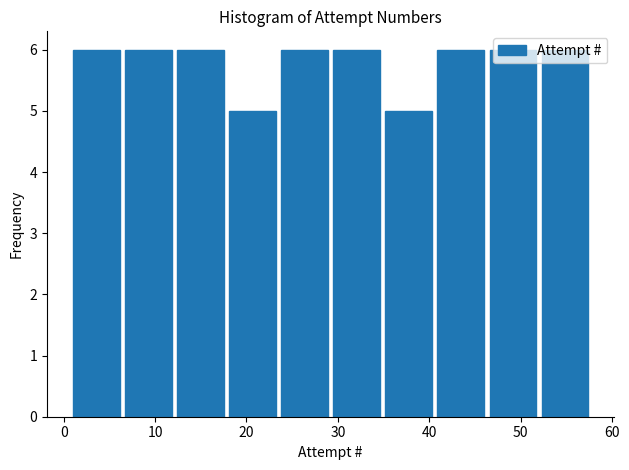

What is the height of the bar covering 18.1 to 23.8 on the x-axis? Neither the bar edges nor the heights are printed on the chart, so give them approximately, as read against the axes.

5